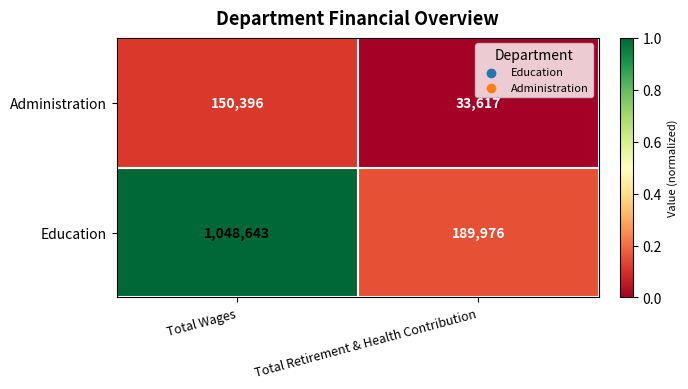

What is the difference between the maximum and minimum values in the Education series?

858667